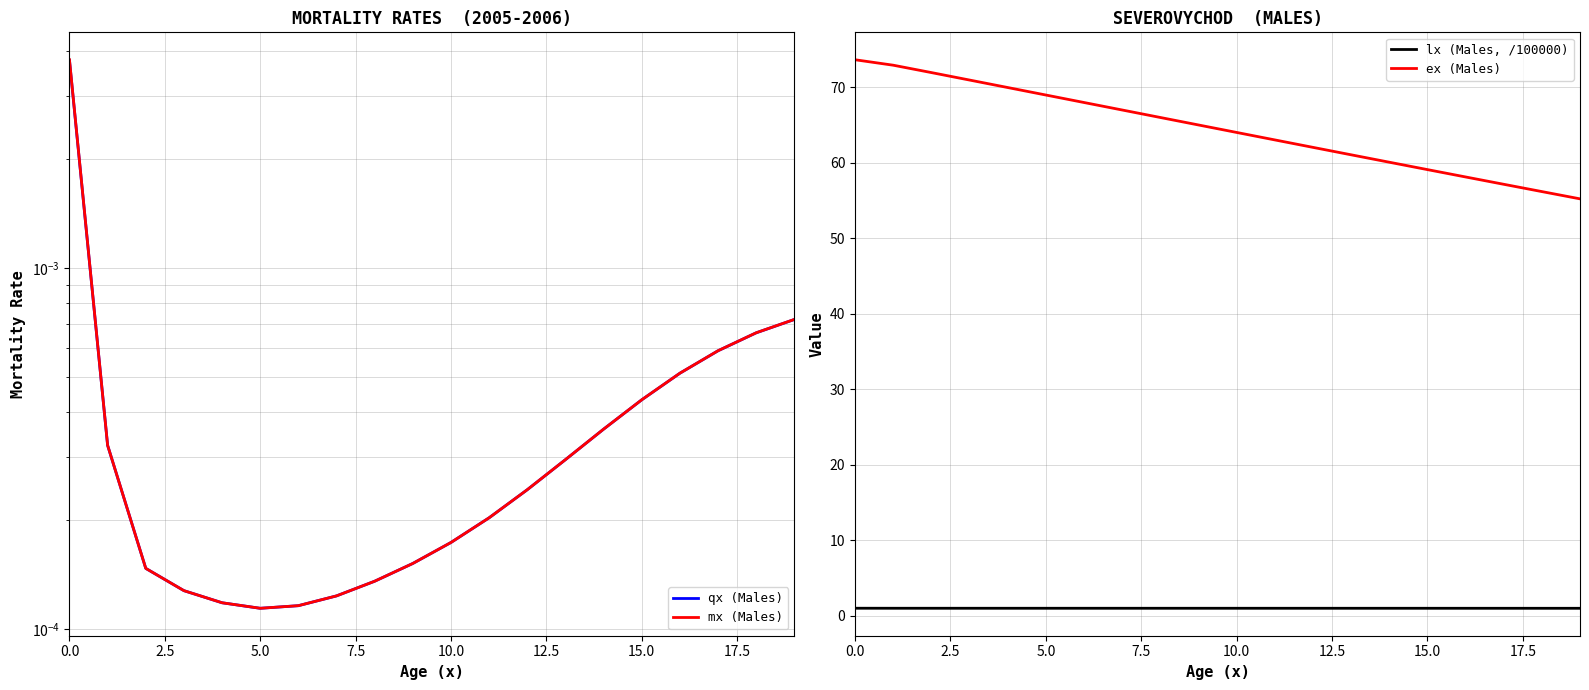

List the series in order of their peak value, lowest first.

qx (Males), mx (Males), lx (Males, /100000), ex (Males)